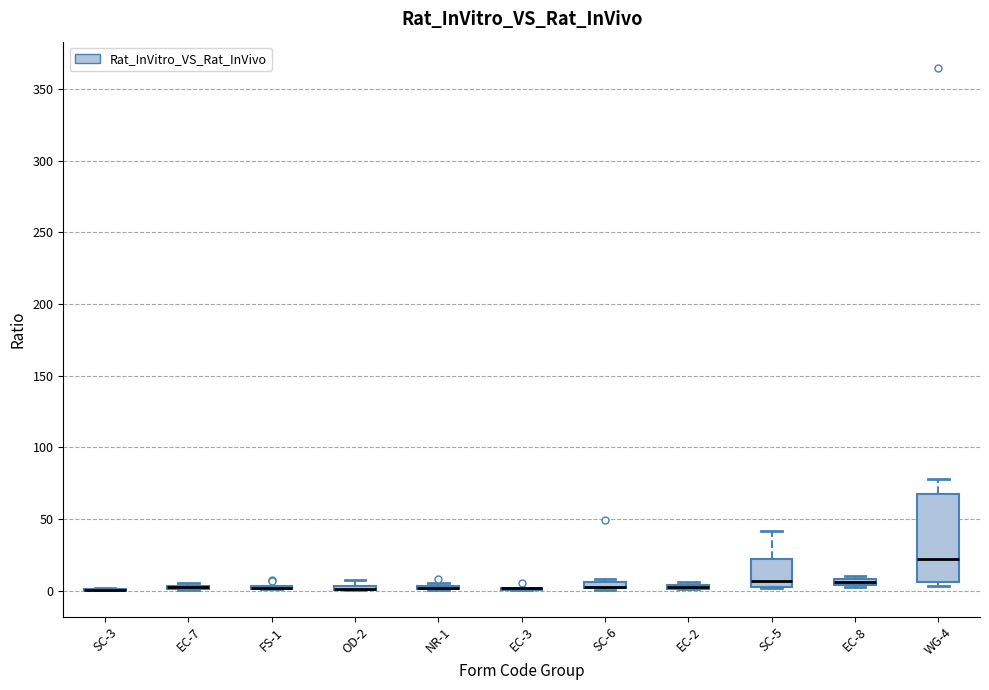

Which box is the tallest, from its lower edge to its upper edge?

WG-4